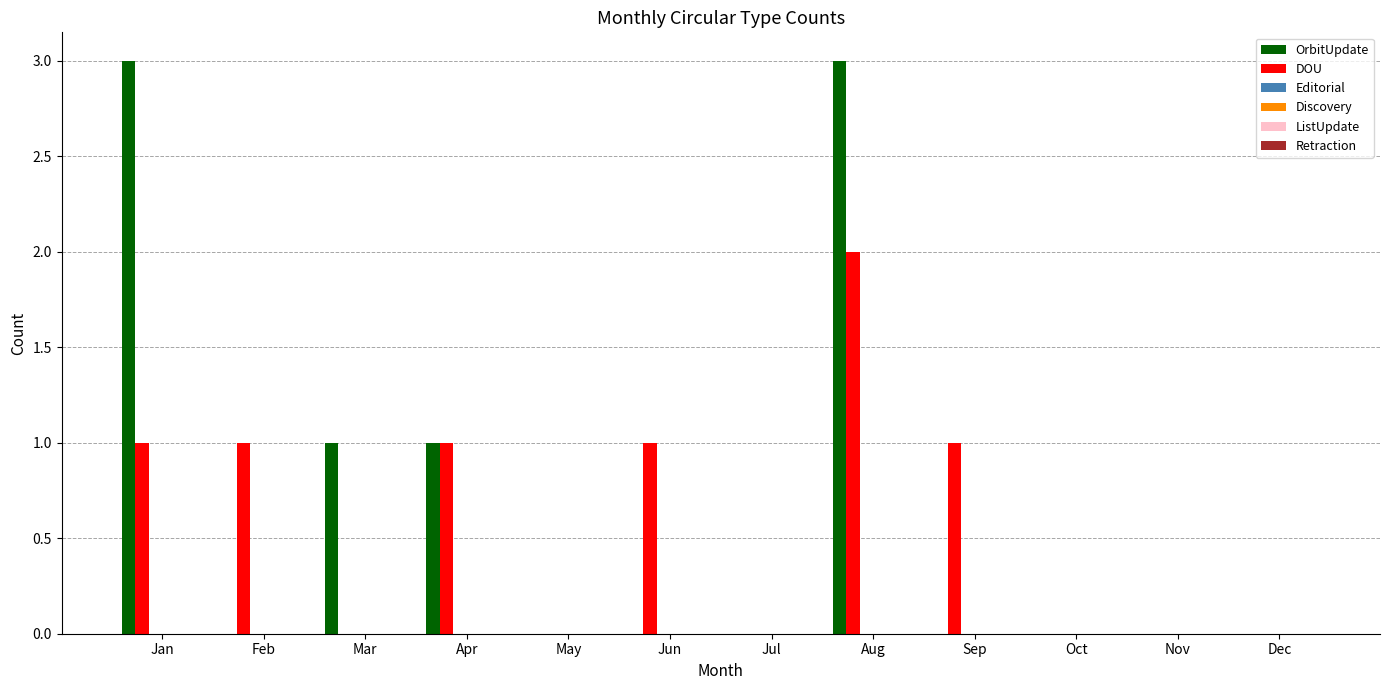

What is the sum of all DOU values?

7